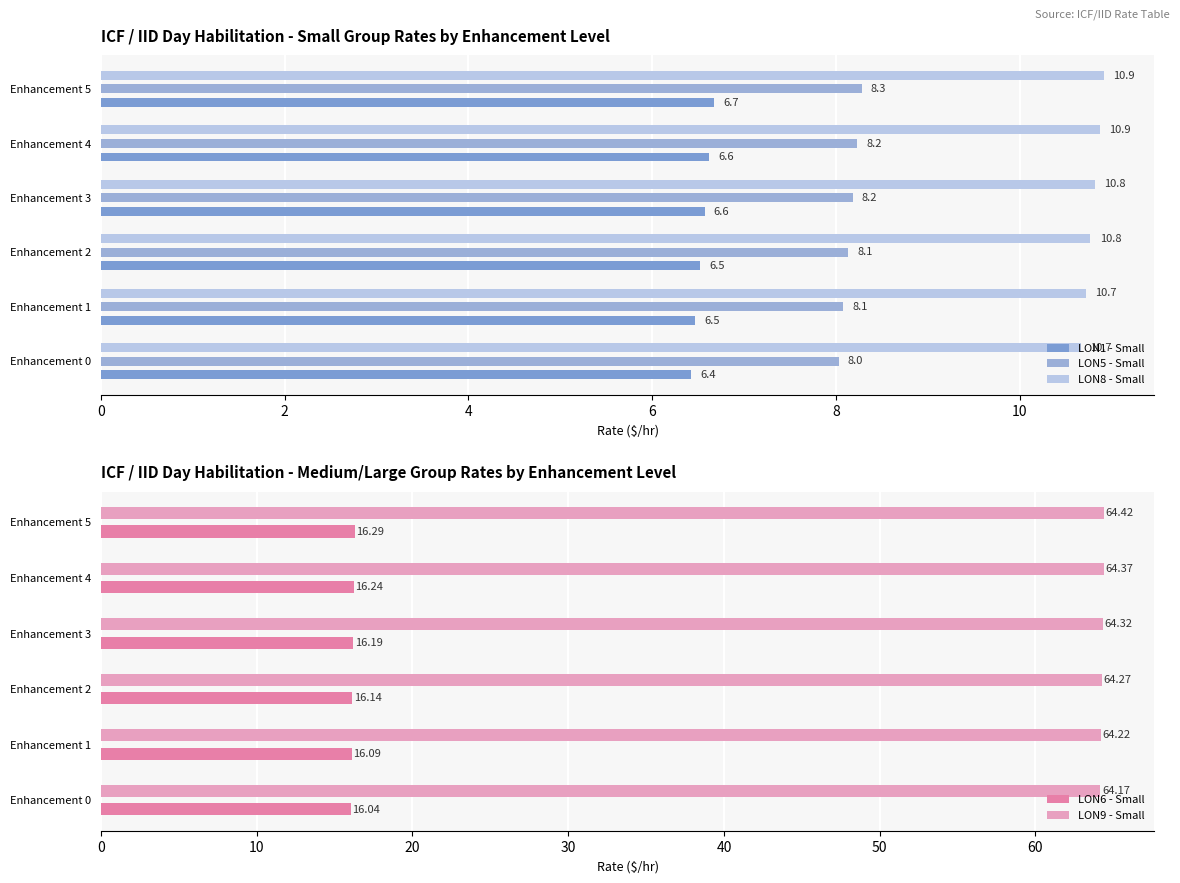

The value of LON6 - Small at Enhancement 0 is 16.0. True or false?

True